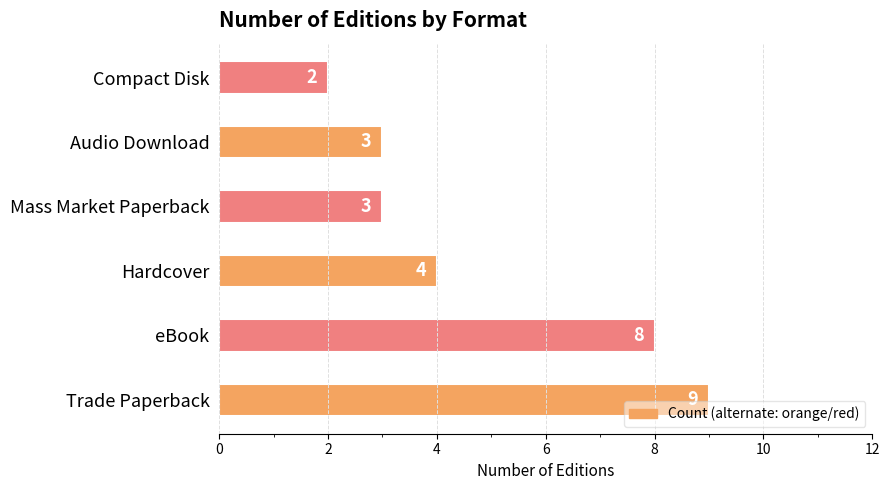

Count the number of data series in this chart.

1